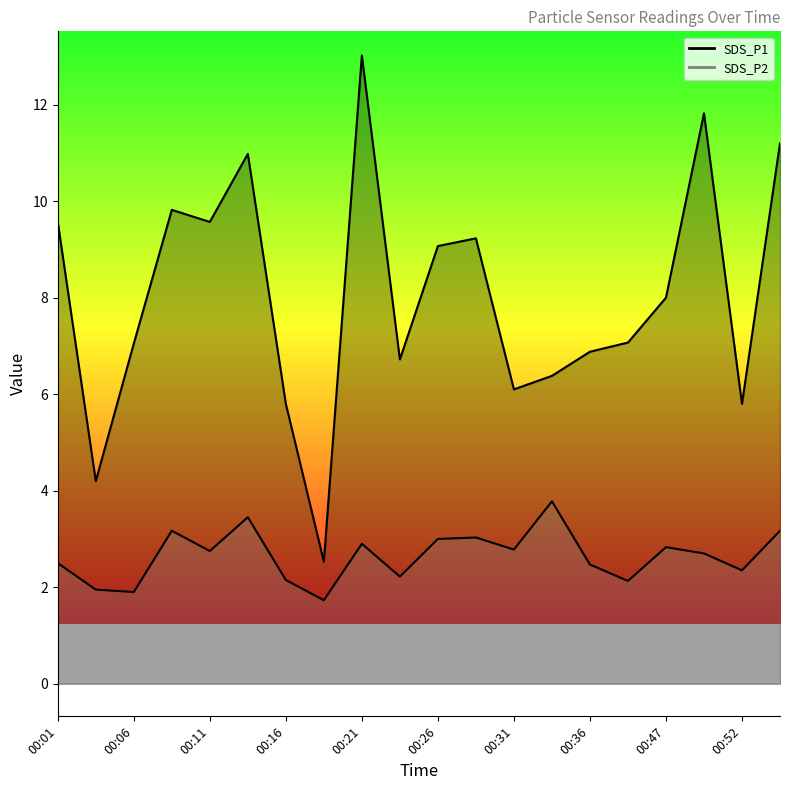

What is the total value across all series at 00:54?

14.4